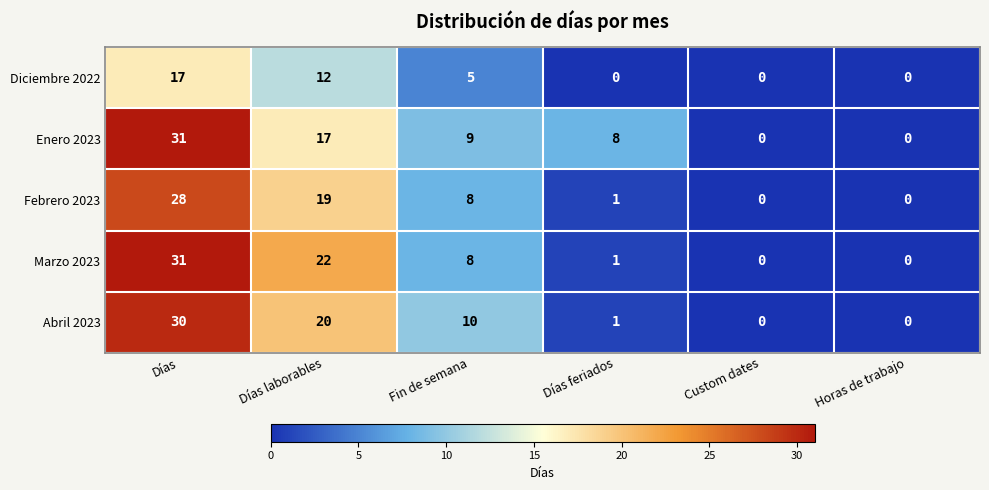

Which series has the largest total across all categories?

Enero 2023